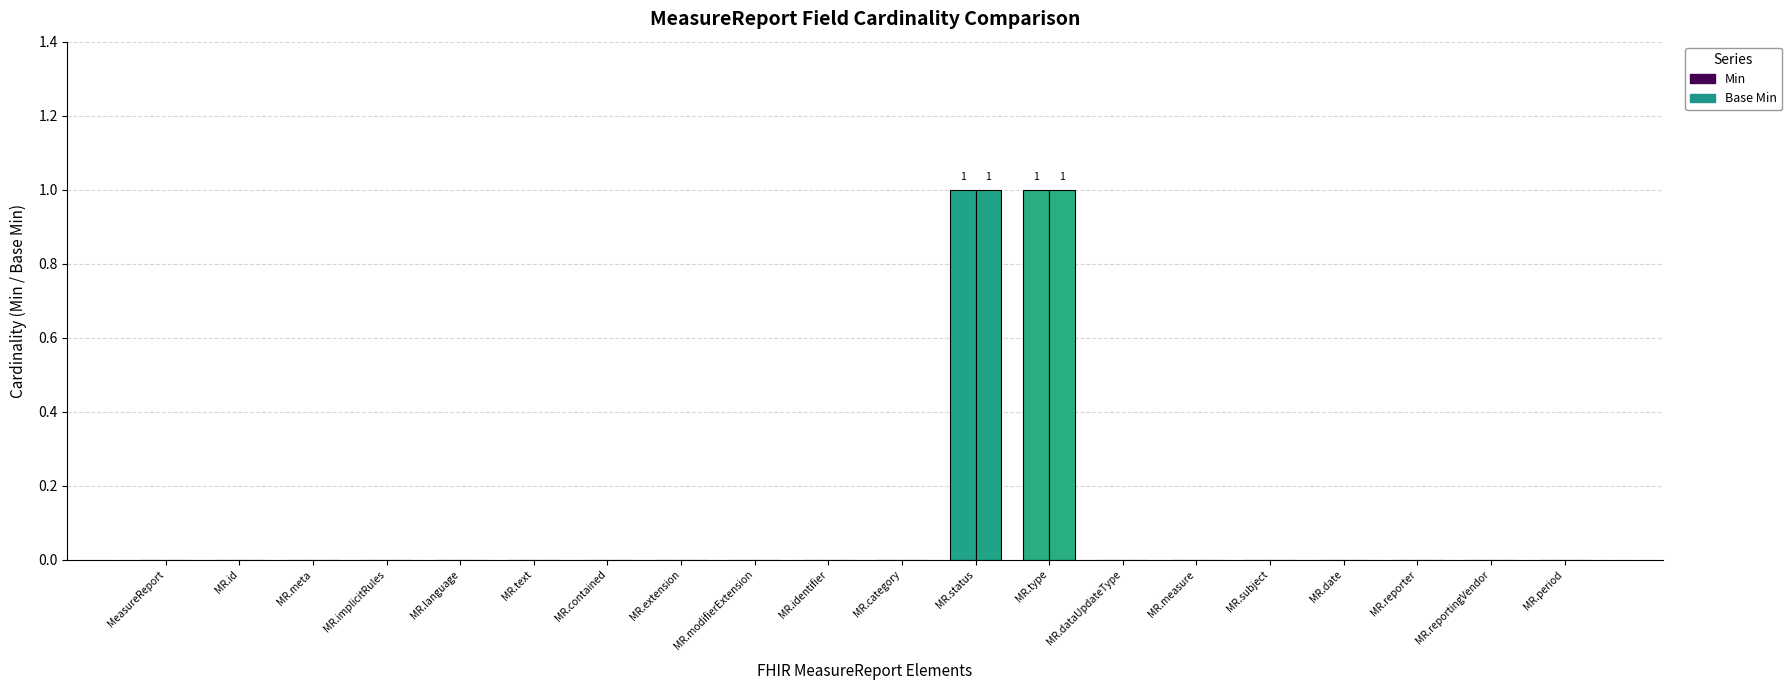

What is the highest value of the Min series?

1